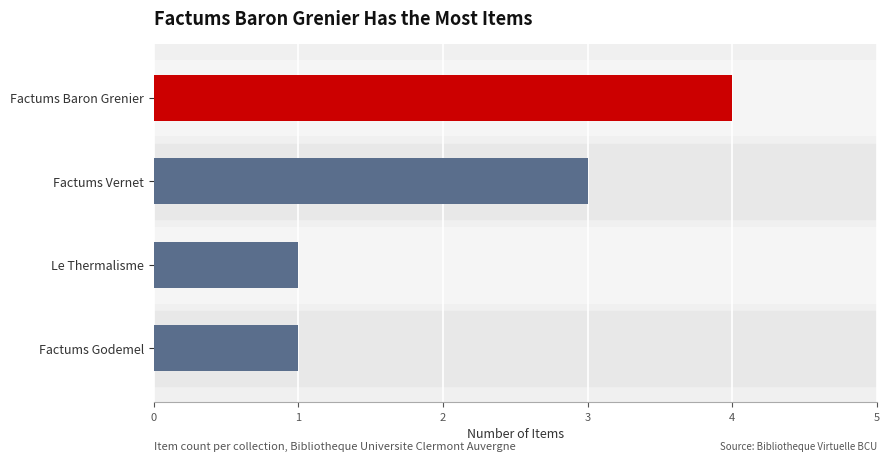

Approximately how many times larger is the value at Factums Godemel compared to Factums Vernet?

0.3